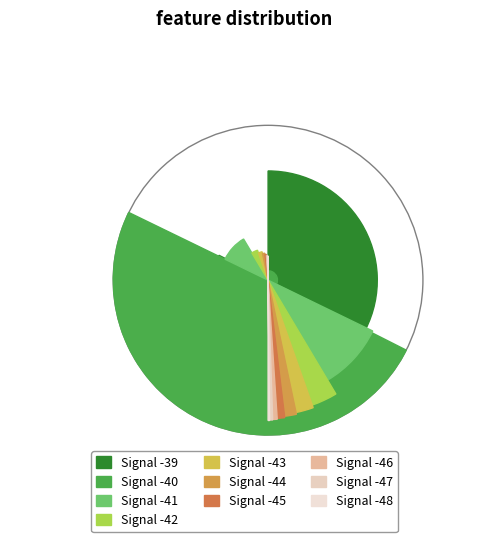

Does Signal -43 represent more than half of the total?

No